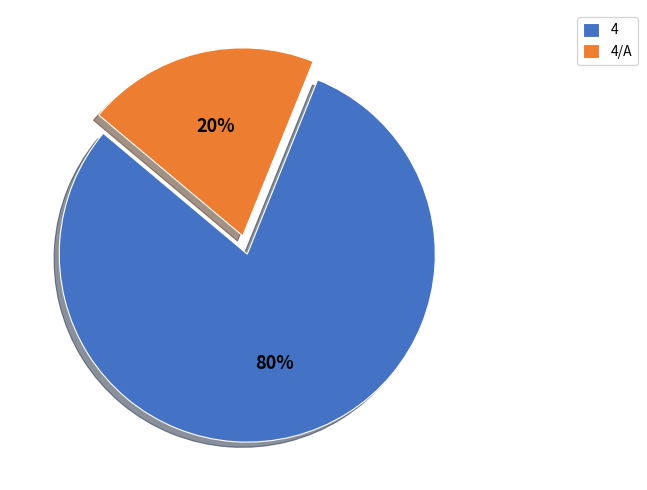

To the nearest percent, what is the difference between the largest and smallest slice percentages?

60%